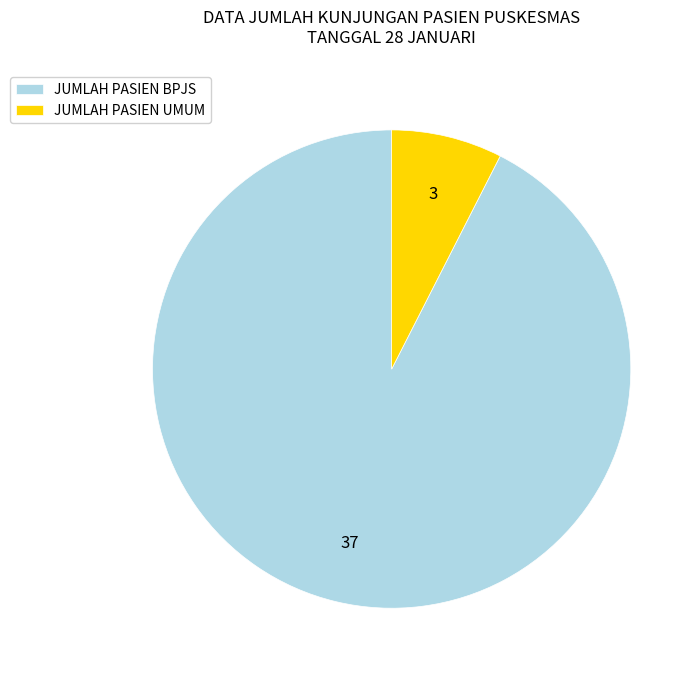

What is the ratio of the value at JUMLAH PASIEN BPJS to the value at JUMLAH PASIEN UMUM?

12.3